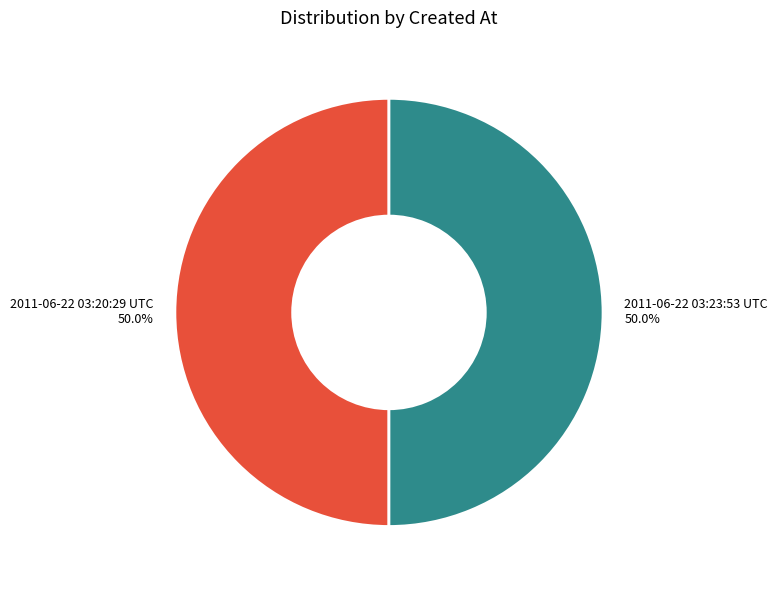

What is the total percentage of 2011-06-22 03:23:53 UTC and 2011-06-22 03:20:29 UTC?

100.0%